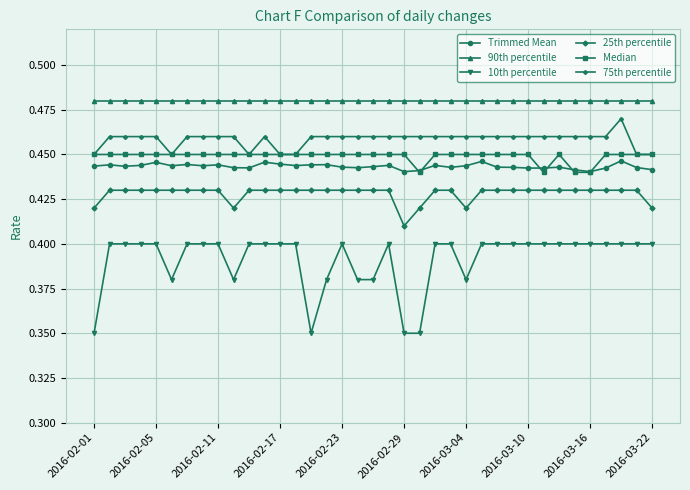

Which series has the widest spread of values?

10th percentile